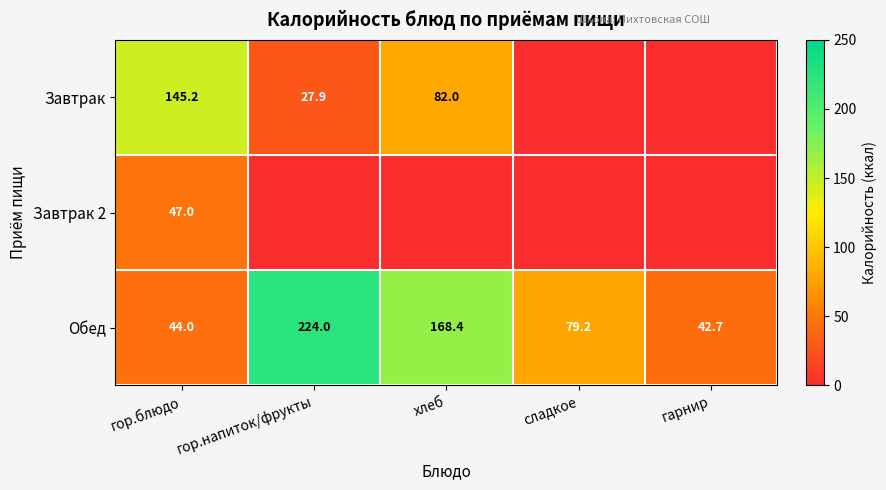

What is the approximate value of Обед at сладкое?

79.2